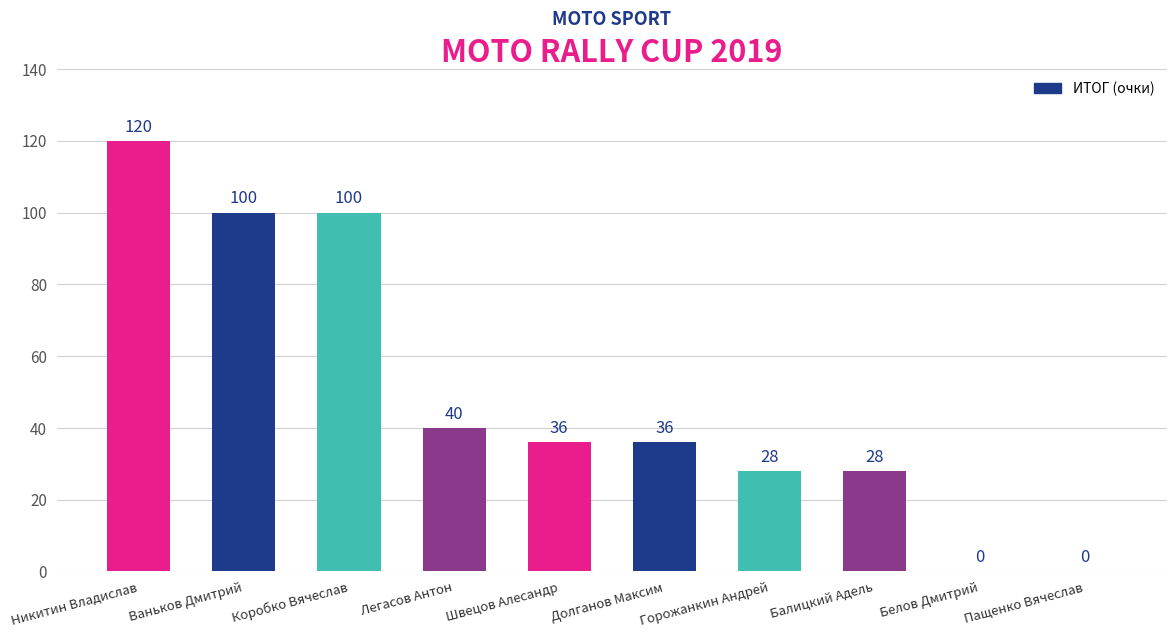

Read the value at Балицкий Адель.

28